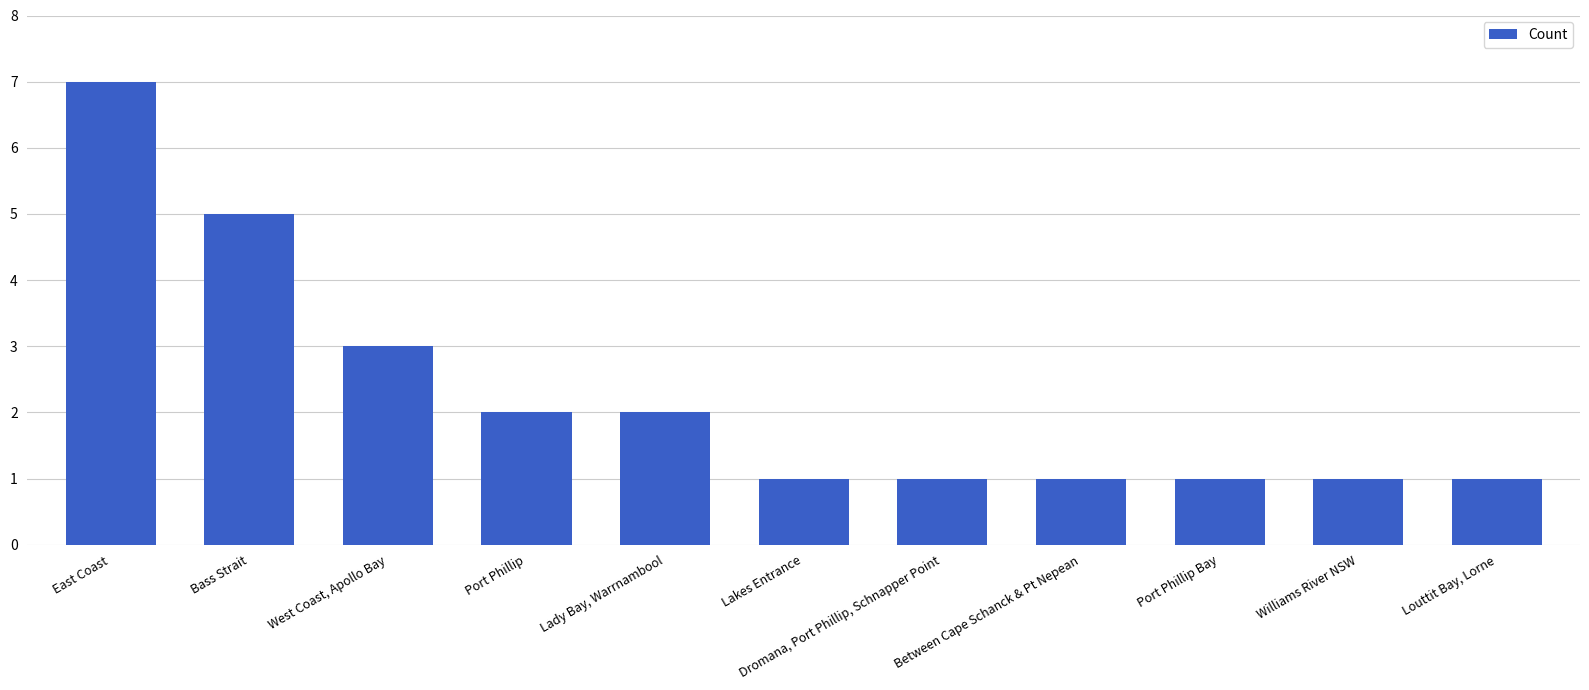

Read the value at Between Cape Schanck & Pt Nepean.

1